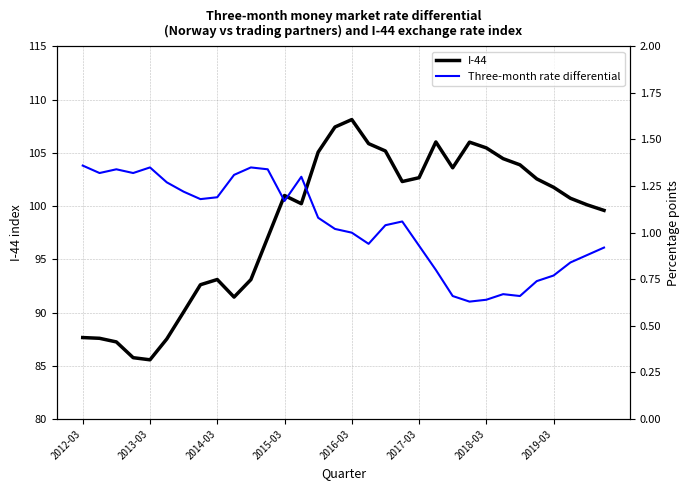

What is the average value of the Three-month rate differential series?

1.0